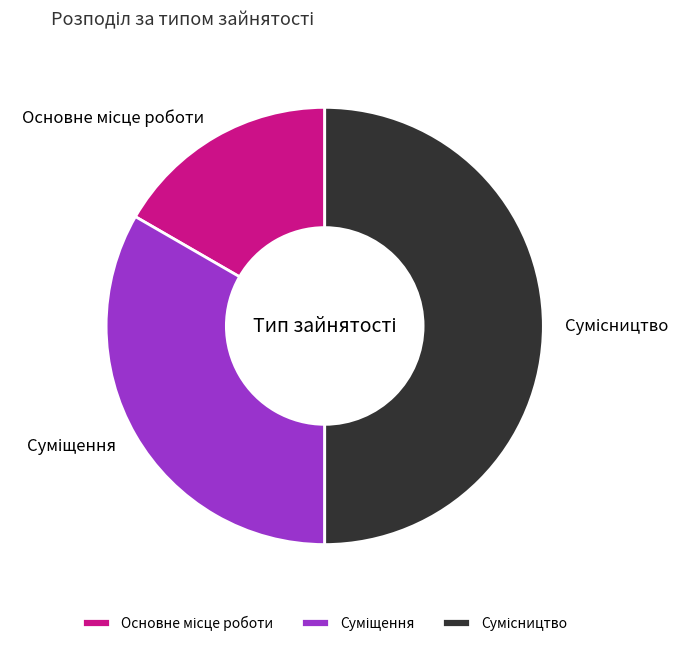

How many segments does this pie chart have?

3